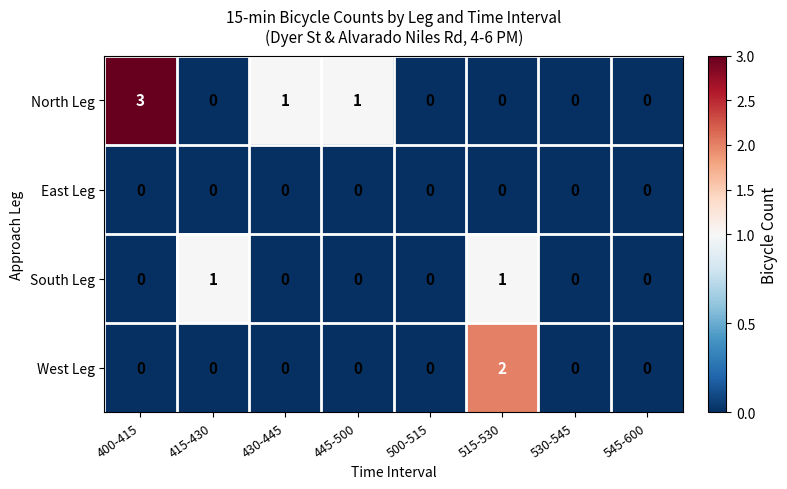

Which category has the highest value in the North Leg series?

400-415